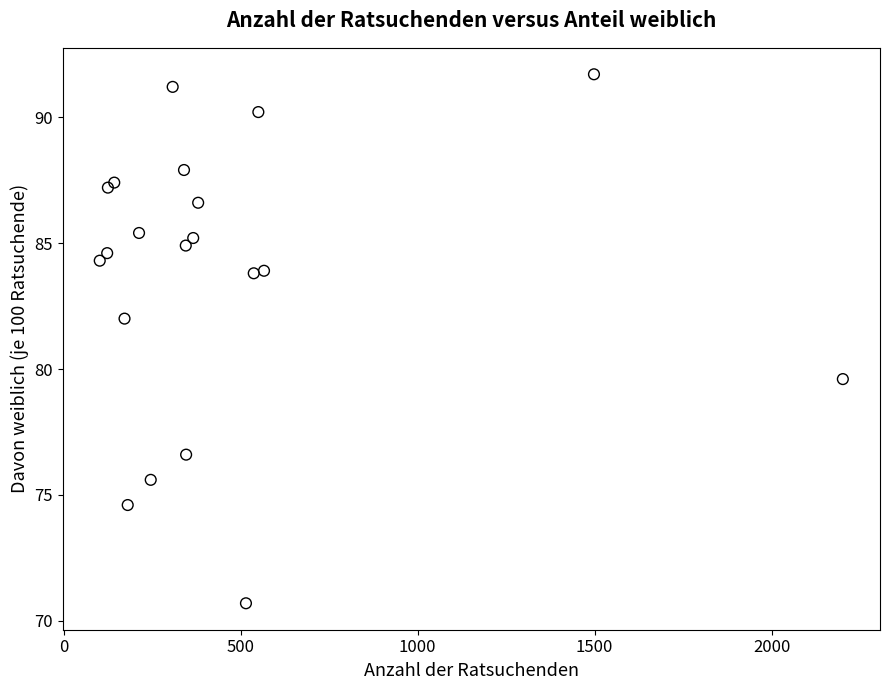

What Y value in the scatter plot is closest to 81?

82.0